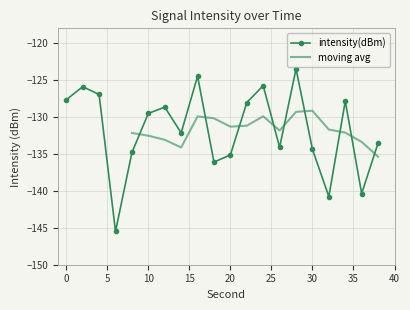

What is the change in value from 8 to 32?

-6.0